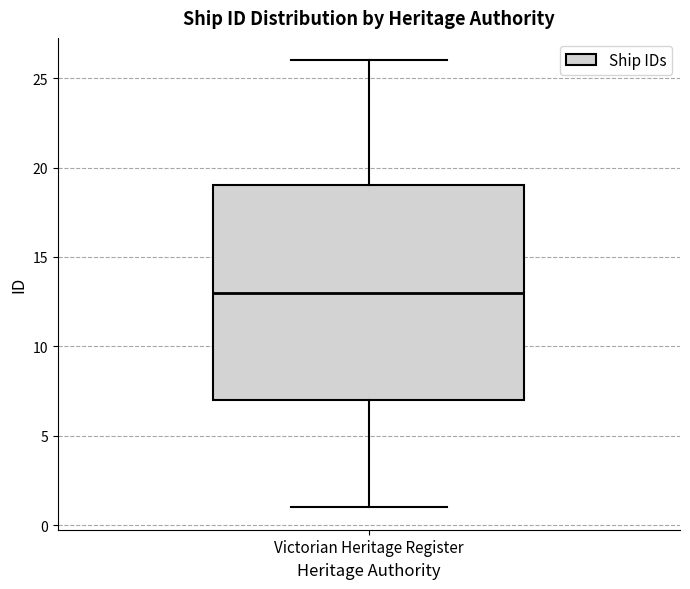

Where does the lower whisker of the box for Victorian Heritage Register end on the y-axis? The values are not printed on the chart, so give them approximately, as read against the axis.

1